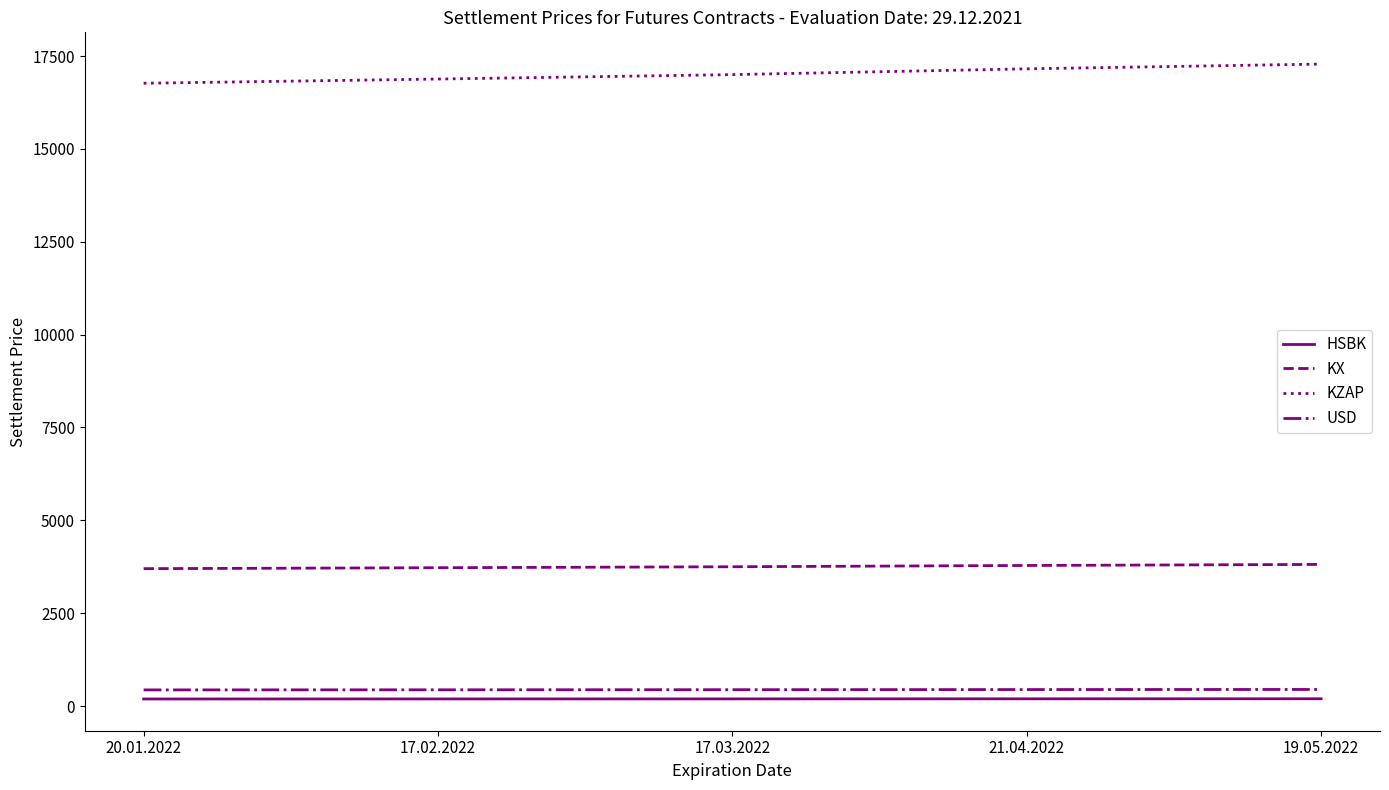

Is the value of KX at 17.02.2022 greater than the value of HSBK at 21.04.2022?

Yes